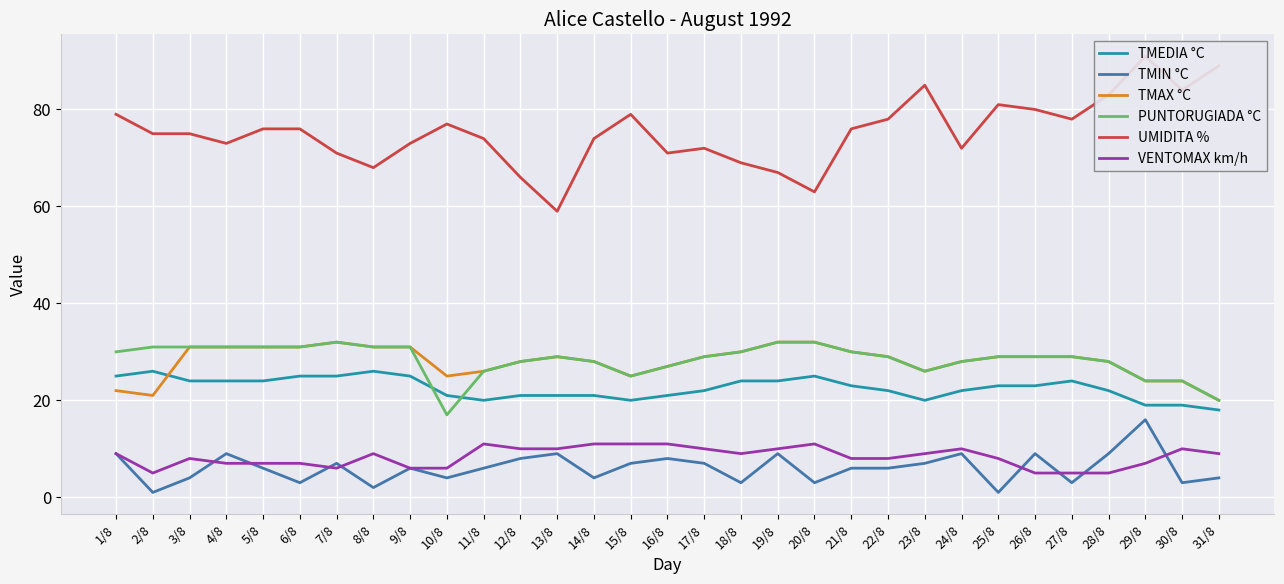

Which series has the widest spread of values?

UMIDITA %